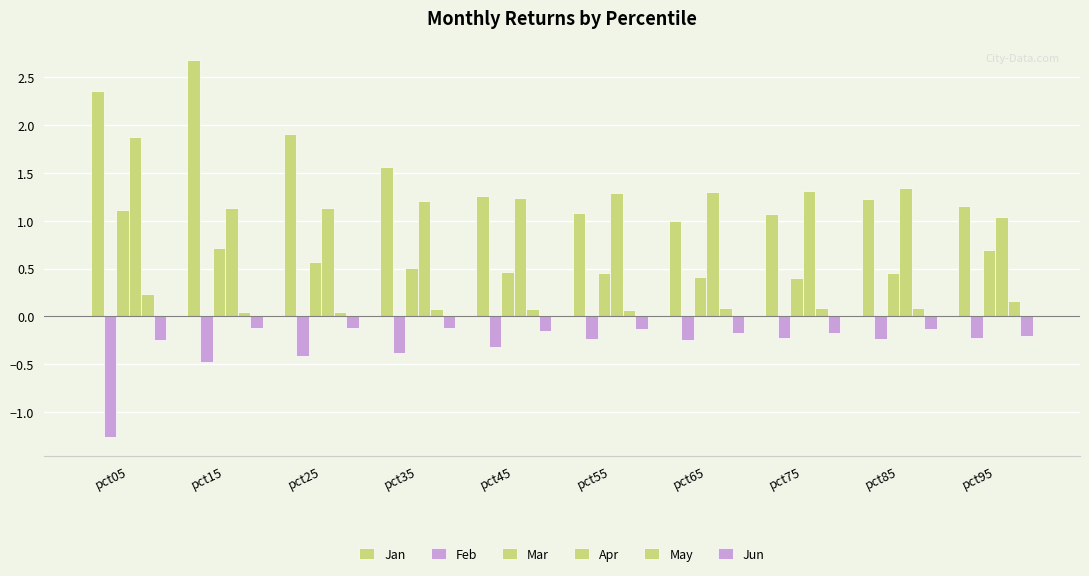

The Apr series shows 1.7 at pct95. True or false?

False